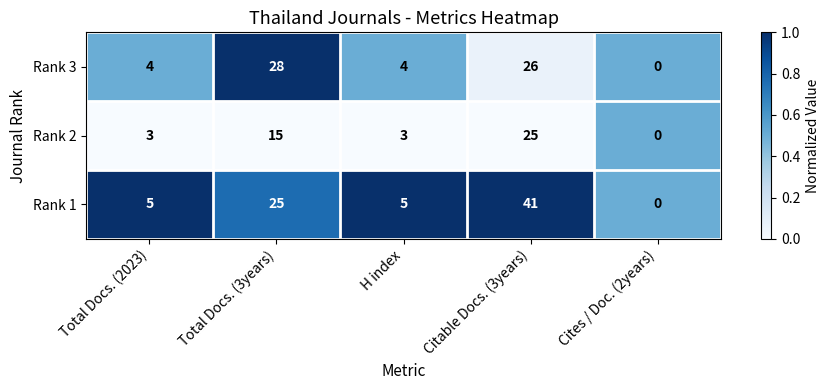

Reading left to right, list all the values displayed in this chart.

Rank 3: Total Docs. (2023)=4	Total Docs. (3years)=28	H index=4	Citable Docs. (3years)=26	Cites / Doc. (2years)=0
Rank 2: Total Docs. (2023)=3	Total Docs. (3years)=15	H index=3	Citable Docs. (3years)=25	Cites / Doc. (2years)=0
Rank 1: Total Docs. (2023)=5	Total Docs. (3years)=25	H index=5	Citable Docs. (3years)=41	Cites / Doc. (2years)=0